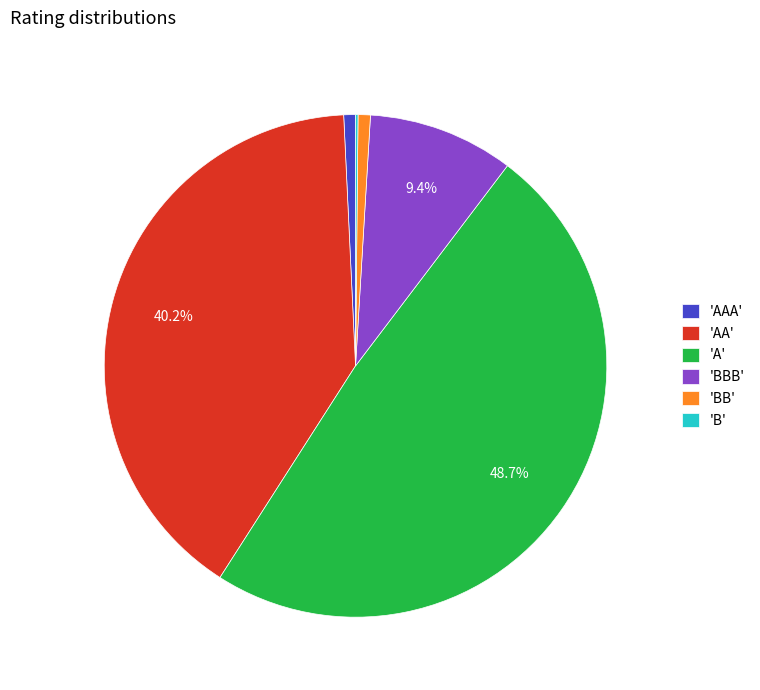

What is the largest slice in the pie chart?

'A'